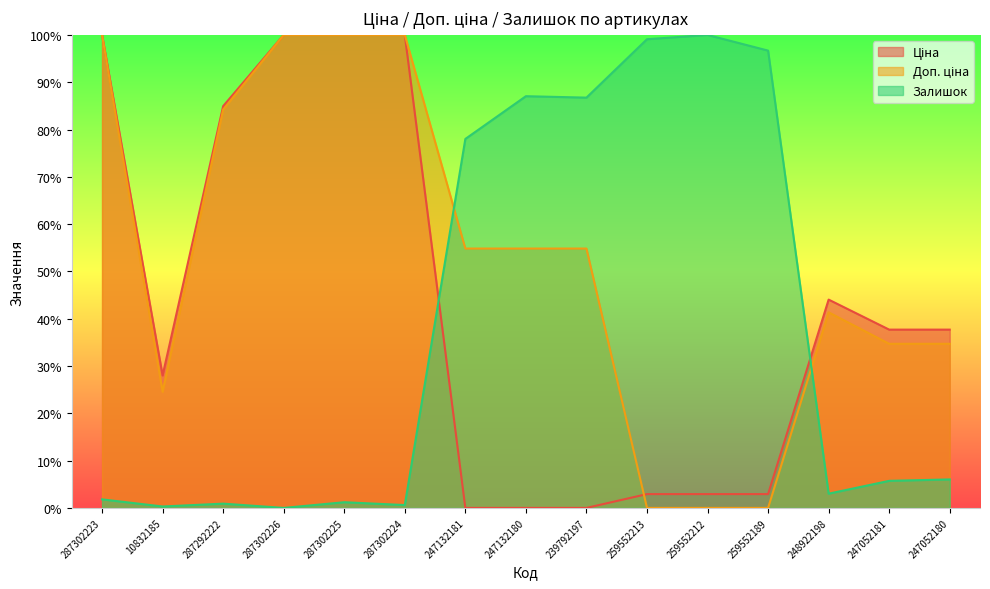

Where is the first local minimum for Залишок?

10832185